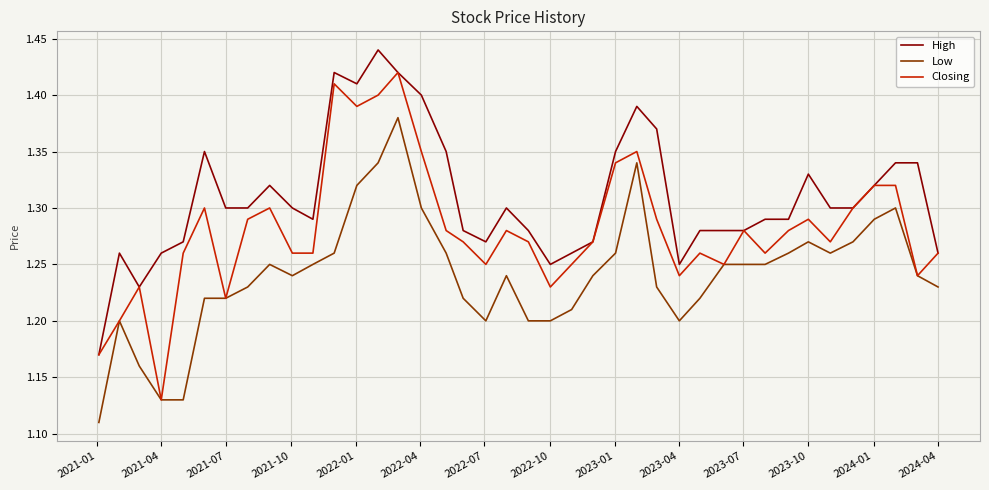

List the series in order of their peak value, lowest first.

Low, Closing, High